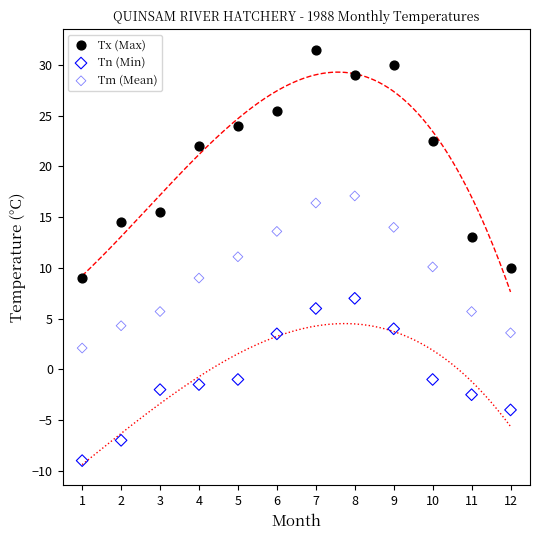

Which series has the largest Y range (max minus min)?

Tx (Max)